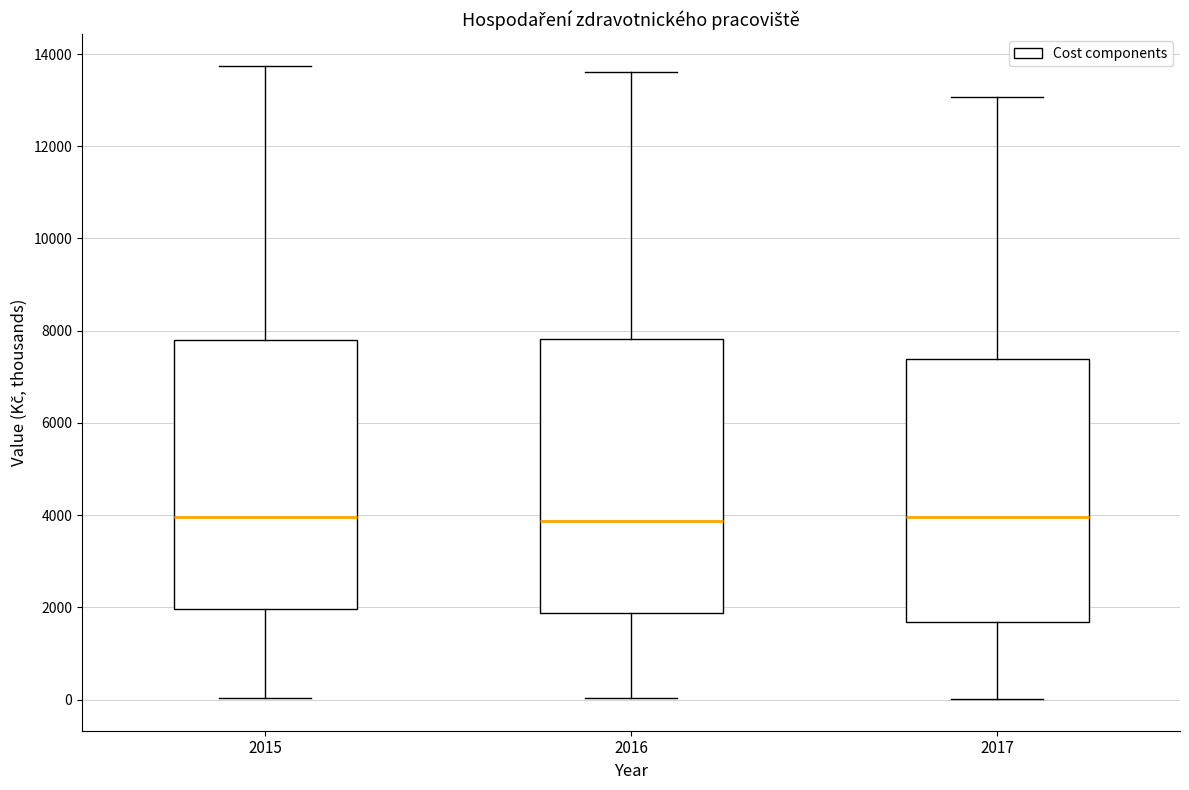

Reading left to right, transcribe this box plot: for each box, give where its median line is, the range the box spans, and where its two whiskers end, as read against the y-axis. The values are not printed on the chart, so give them approximately, as read against the axis.

2015: median 4000, box 2000 to 7800, whiskers 0 to 13800
2016: median 3800, box 1800 to 7800, whiskers 0 to 13600
2017: median 4000, box 1600 to 7400, whiskers 0 to 13000